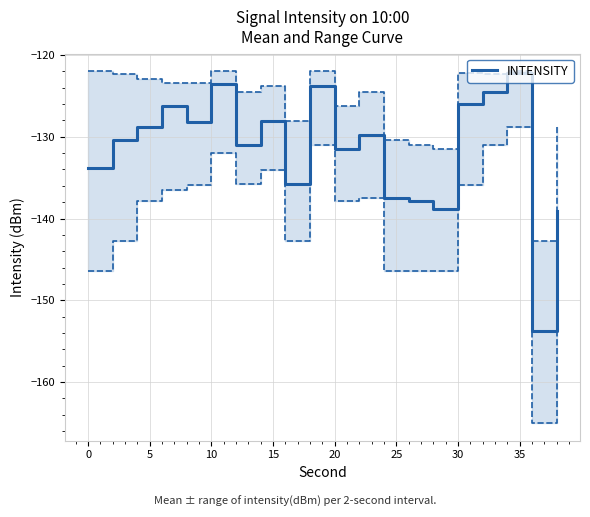

What is the lowest value of the INTENSITY series?

-153.7